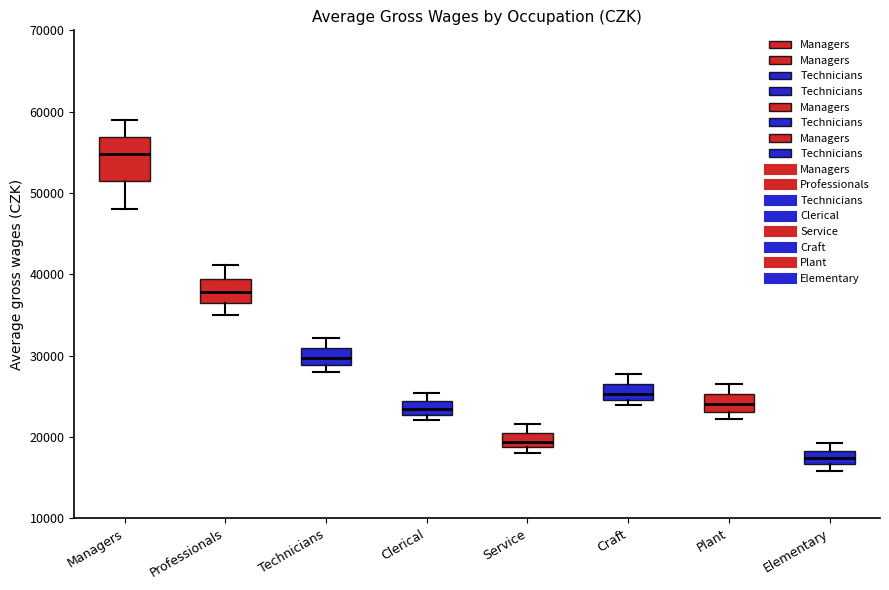

Which box's median line is the lowest?

Elementary